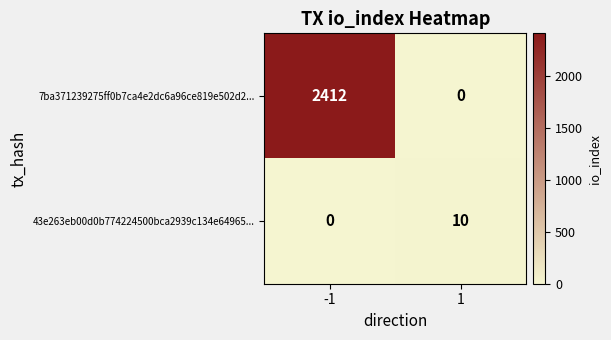

Rank the series at 1 from lowest to highest value.

7ba371239275ff0b7ca4e2dc6a96ce819e502d2..., 43e263eb00d0b774224500bca2939c134e64965...